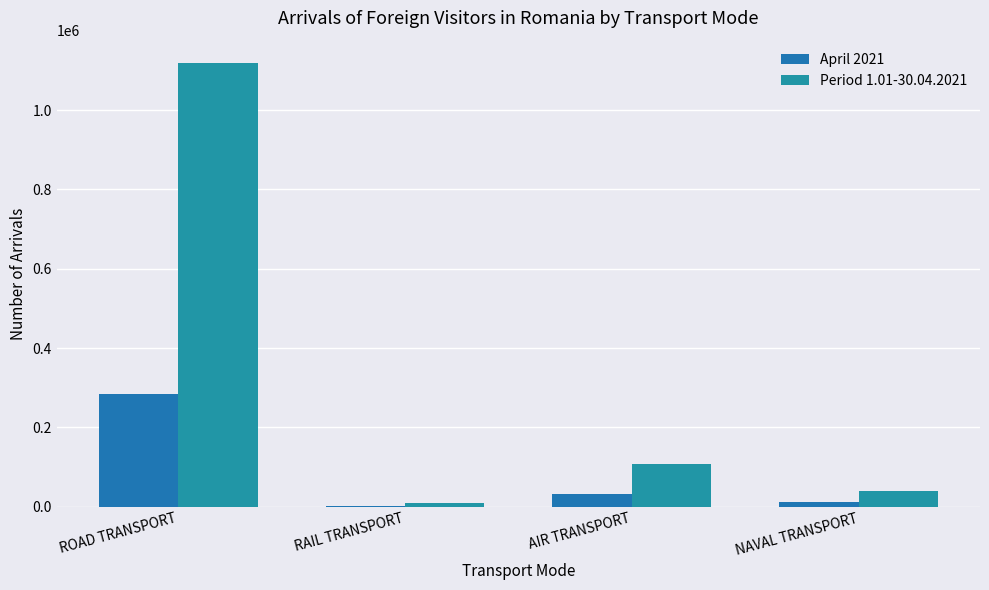

Rank the series by their average value, from highest to lowest.

Period 1.01-30.04.2021, April 2021